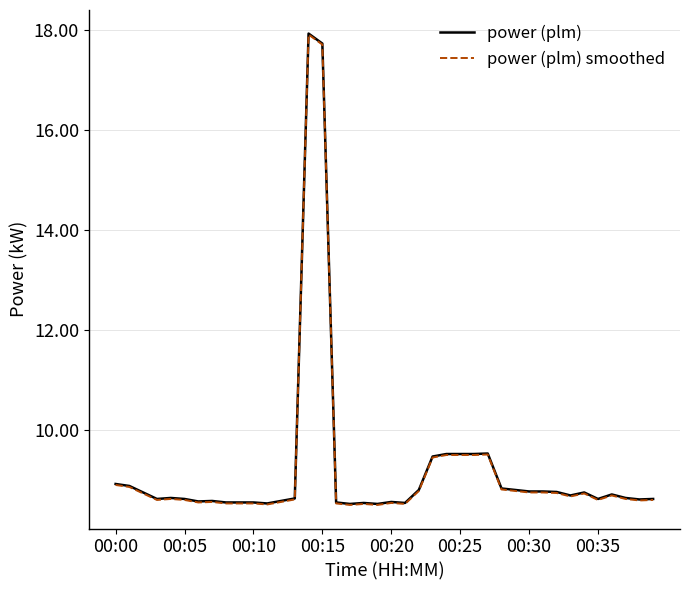

What are all the series names shown in the legend?

power (plm), power (plm) smoothed